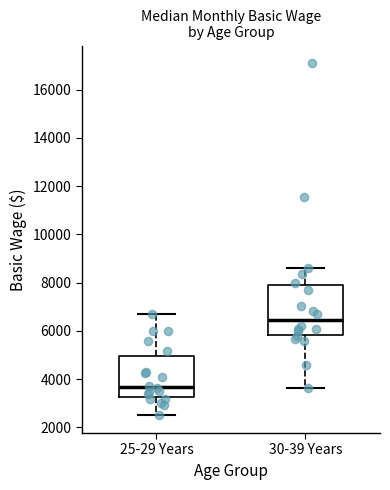

Reading left to right, transcribe this box plot: for each box, give where its median line is, the range the box spans, and where its two whiskers end, as read against the y-axis. The values are not printed on the chart, so give them approximately, as read against the axis.

25-29 Years: median 3600, box 3200 to 5000, whiskers 2600 to 6800
30-39 Years: median 6400, box 5800 to 8000, whiskers 3600 to 8600